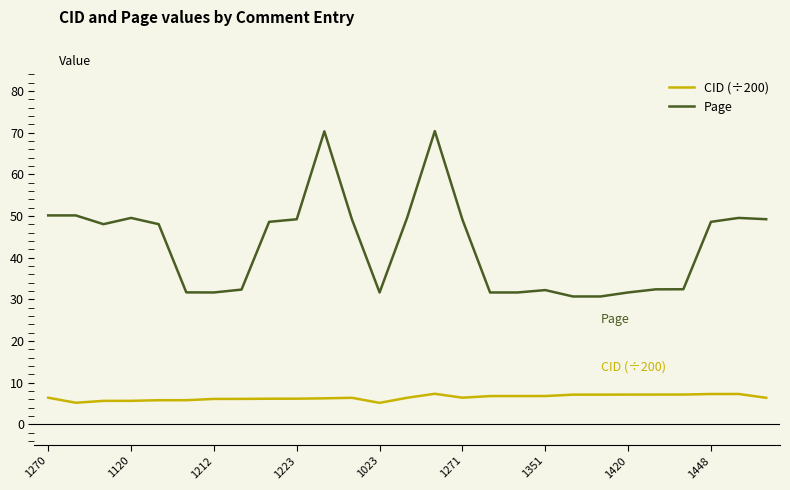

What is the smallest value displayed?

5.1